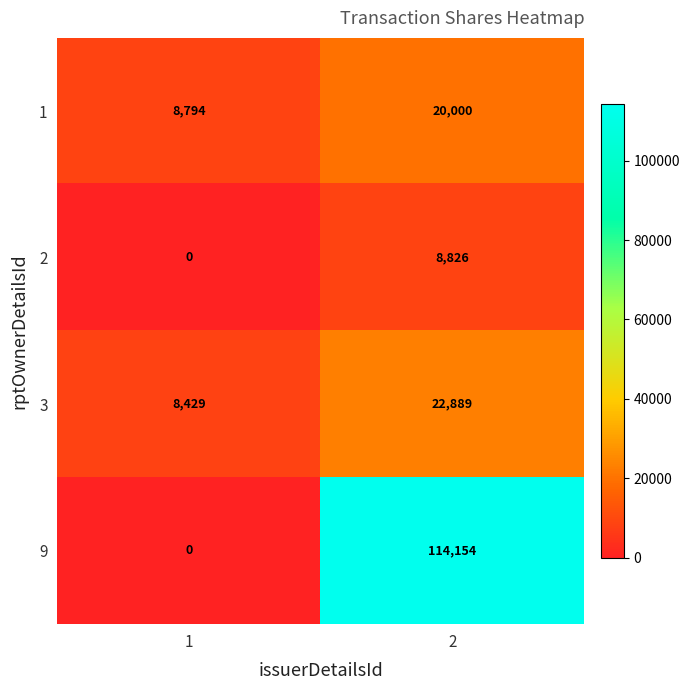

Reading left to right, transcribe all the data shown in this chart.

1: 1=8794	2=20000
2: 1=0	2=8826
3: 1=8429	2=22889
9: 1=0	2=114154